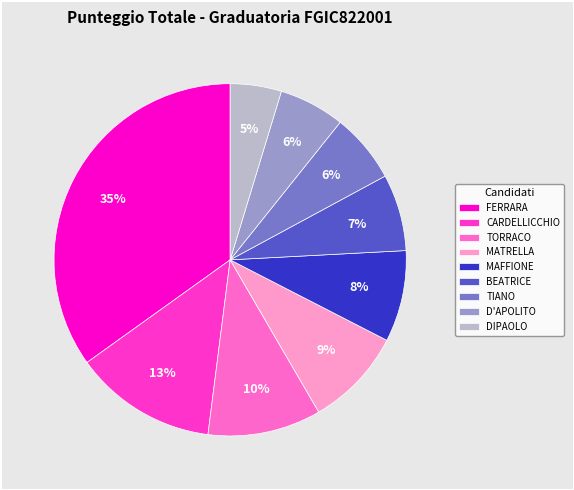

Does TIANO account for over 50% of the chart?

No